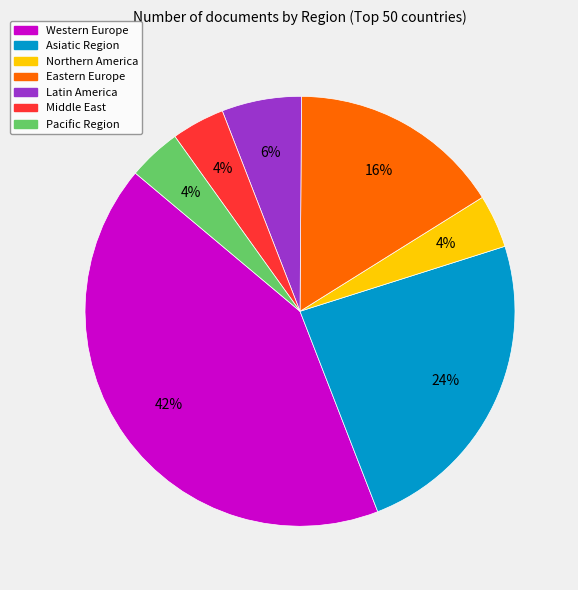

What percentage is the Western Europe slice, to the nearest percent?

42%